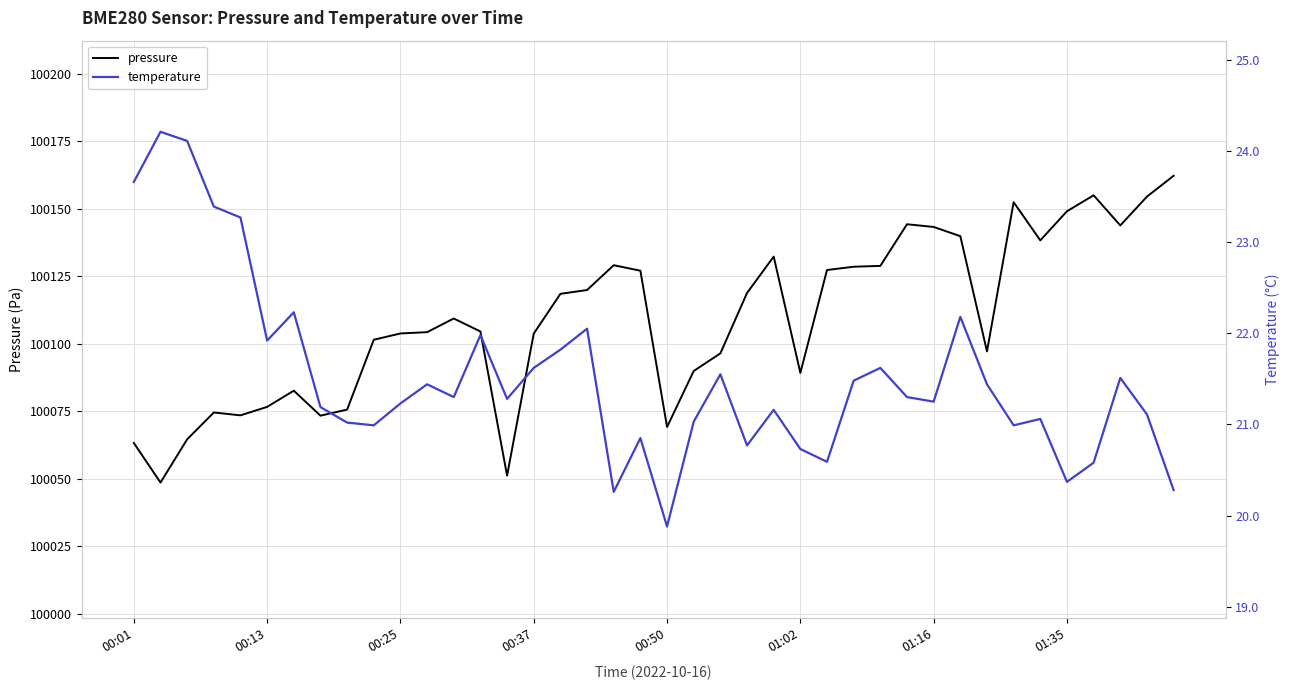

Between 12 and 21, which series saw the biggest shift?

pressure